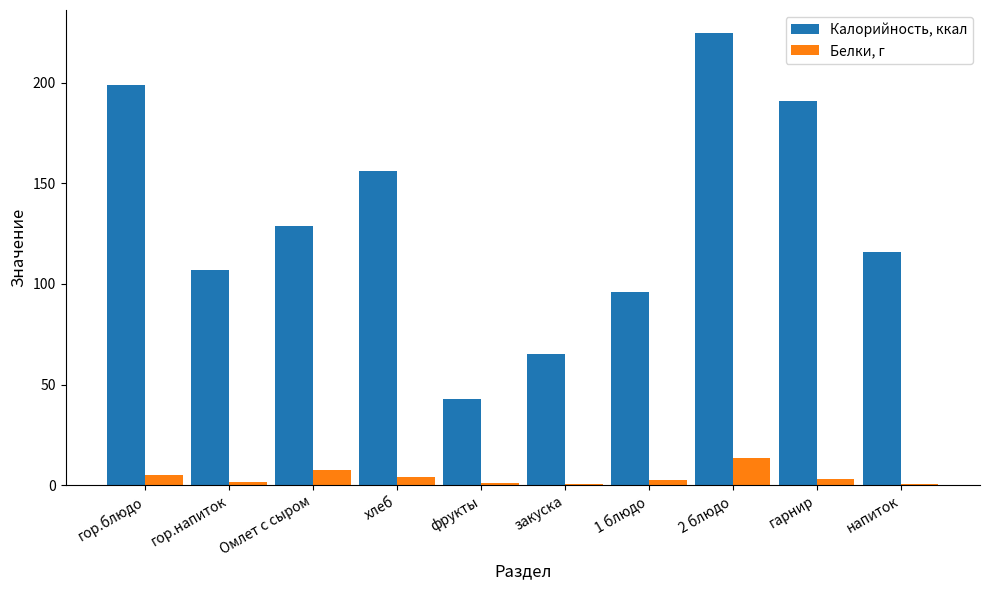

At which category is the sum across all series the highest?

2 блюдо